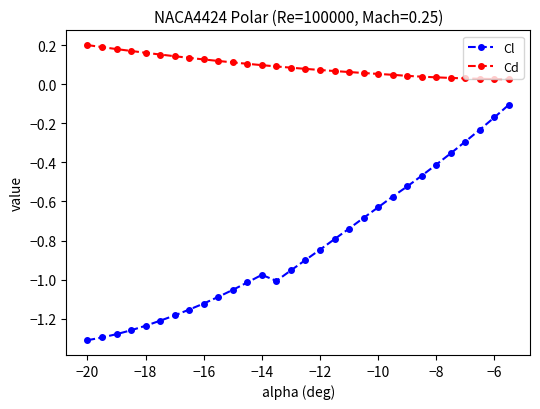

Which series has the widest spread of values?

Cl